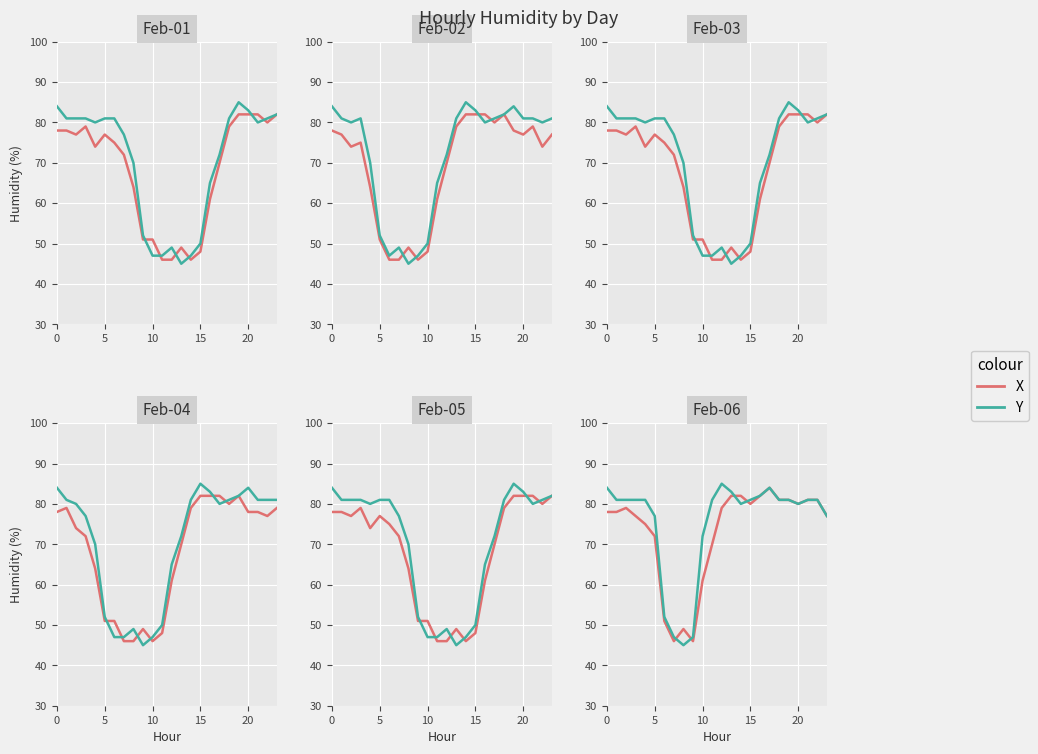

How many data points in X are less than 79?

12